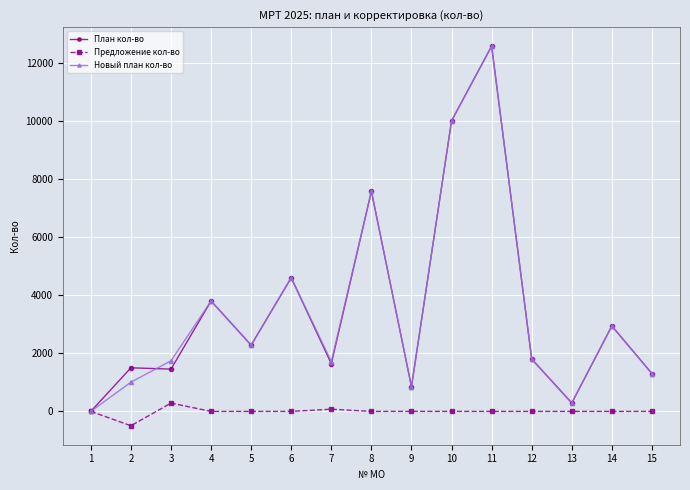

How many interior local valleys does the Новый план кол-во series have?

4